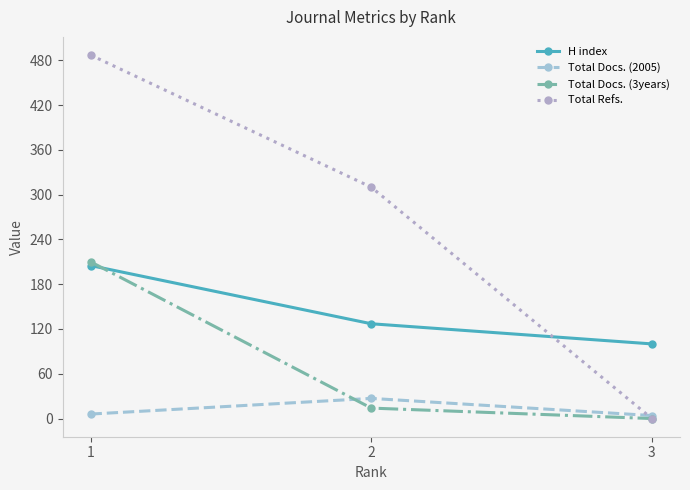

What is the difference between the H index values at 1 and 2?

78